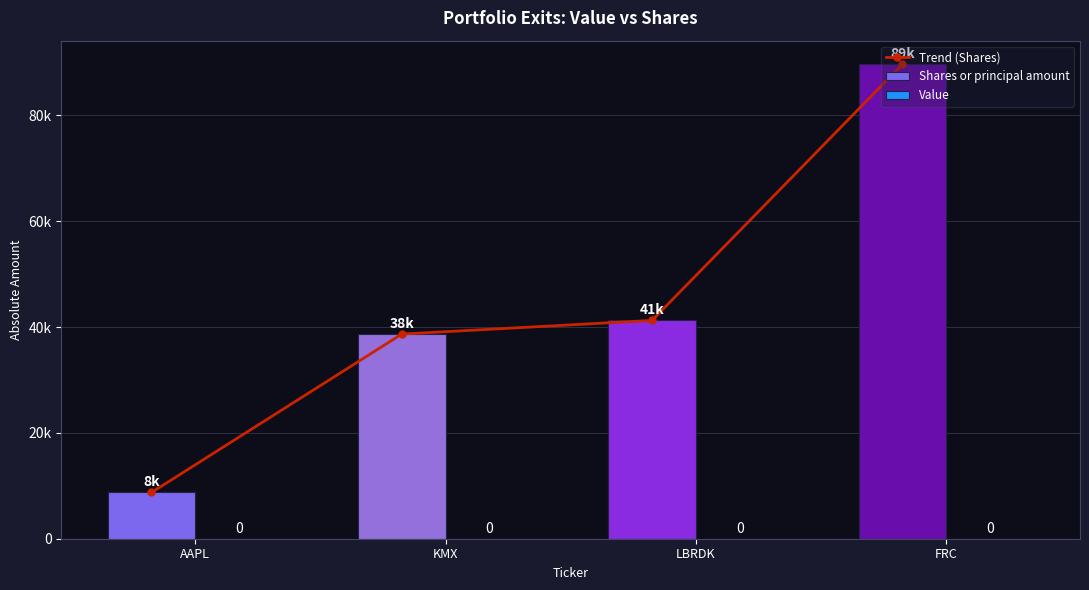

Between FRC and AAPL, which is larger?

FRC